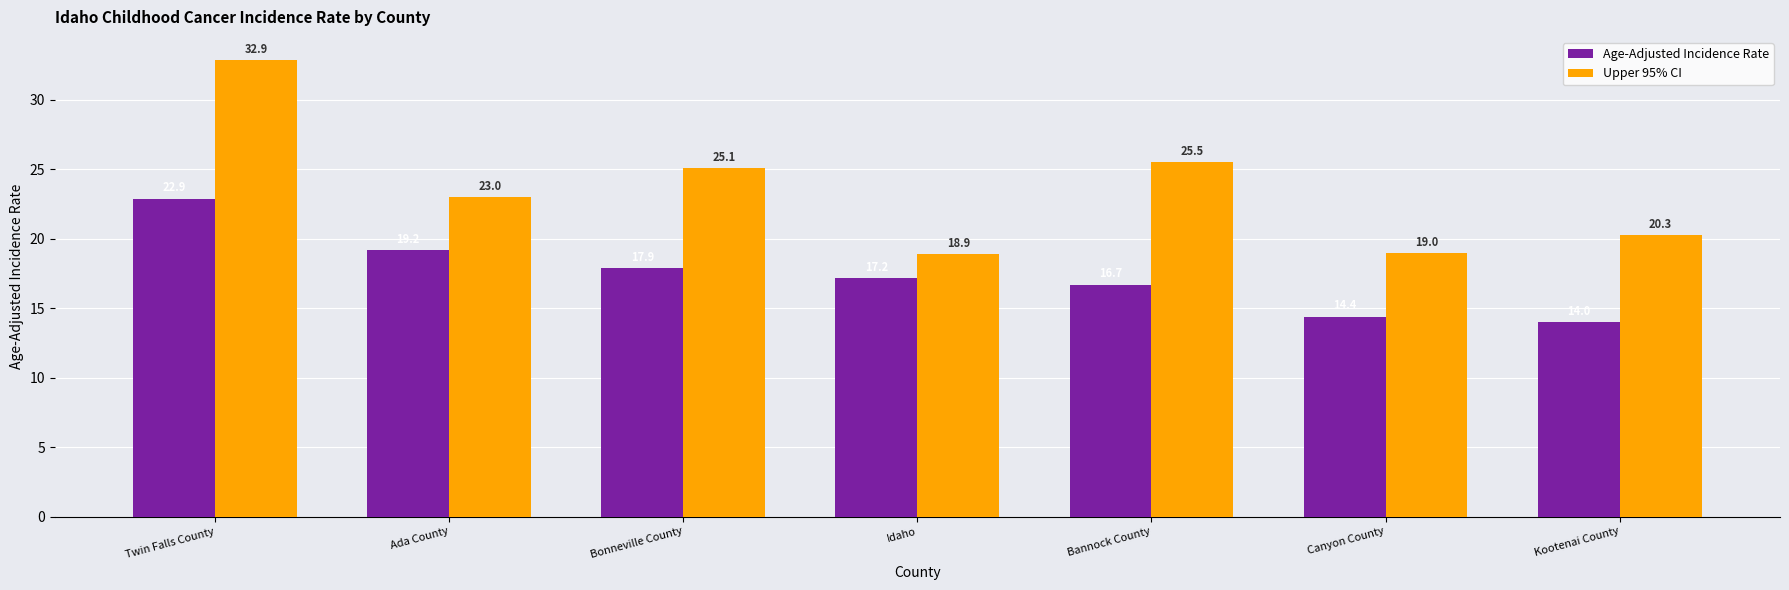

What is the approximate value of Upper 95% CI at Twin Falls County?

32.9